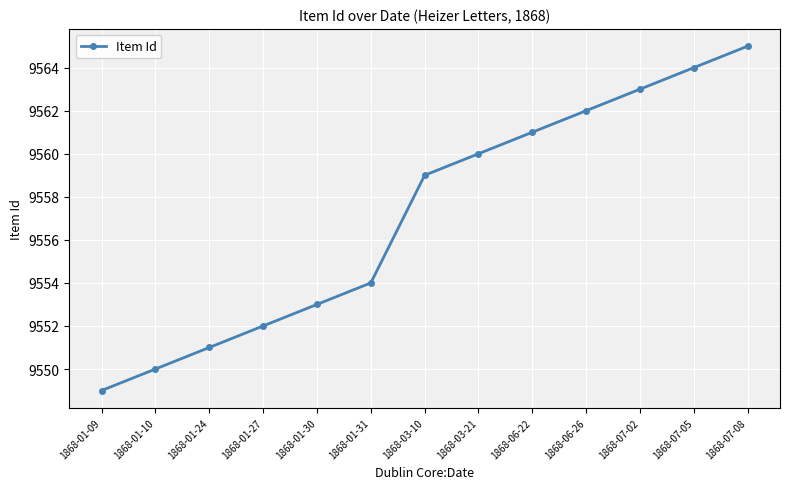

Between 1868-01-10 and 1868-06-26, which is larger?

1868-06-26